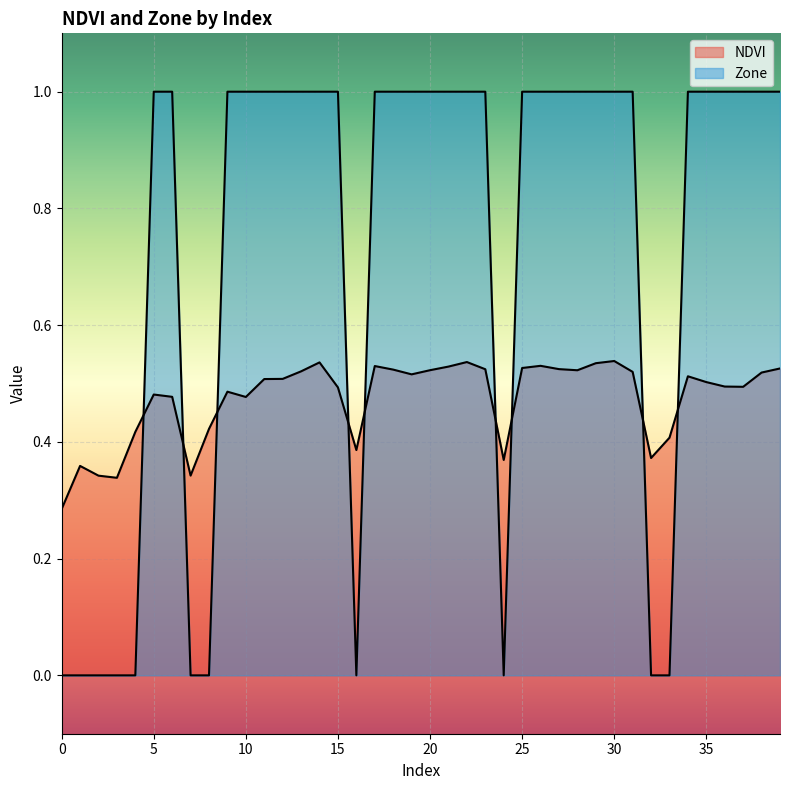

At which category is the sum across all series the highest?

30